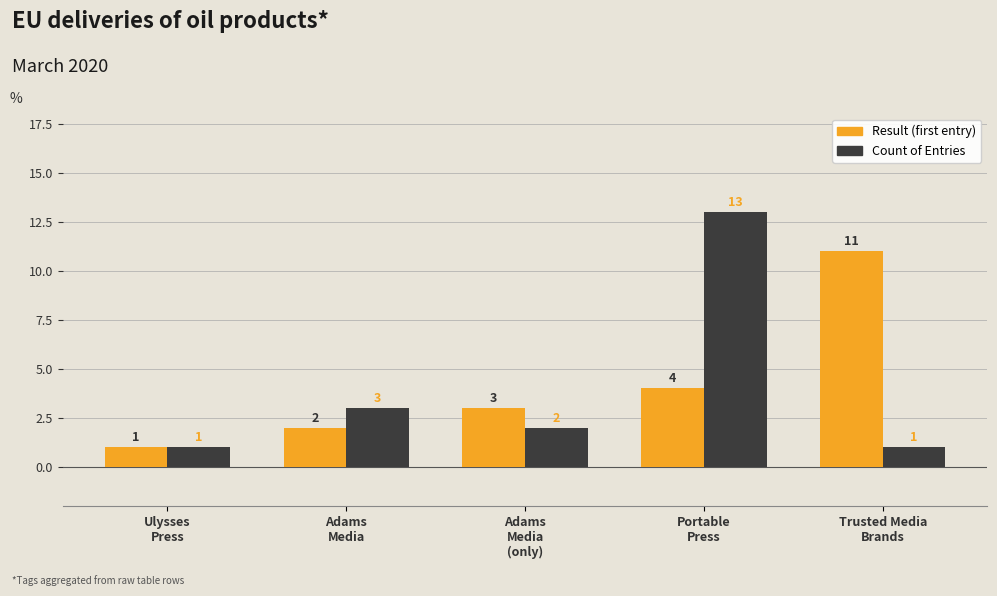

Count the Result (first entry) values in the range 2 to 4.

3